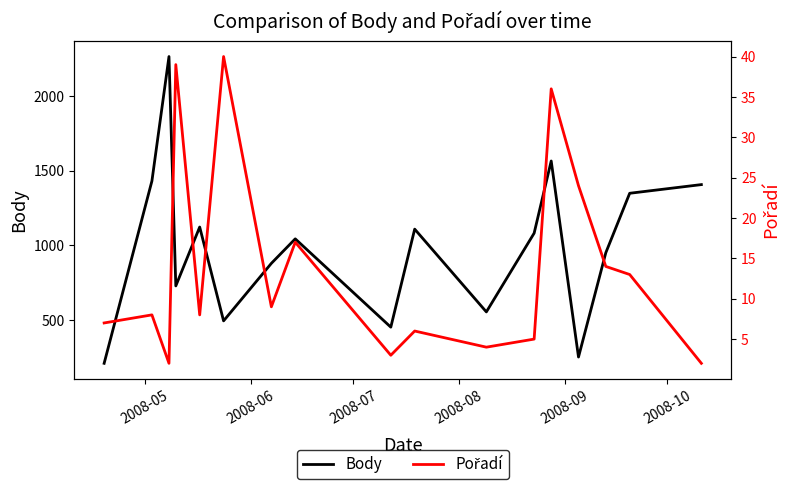

True or false: Body has more than 0 points higher than both neighbors.

True